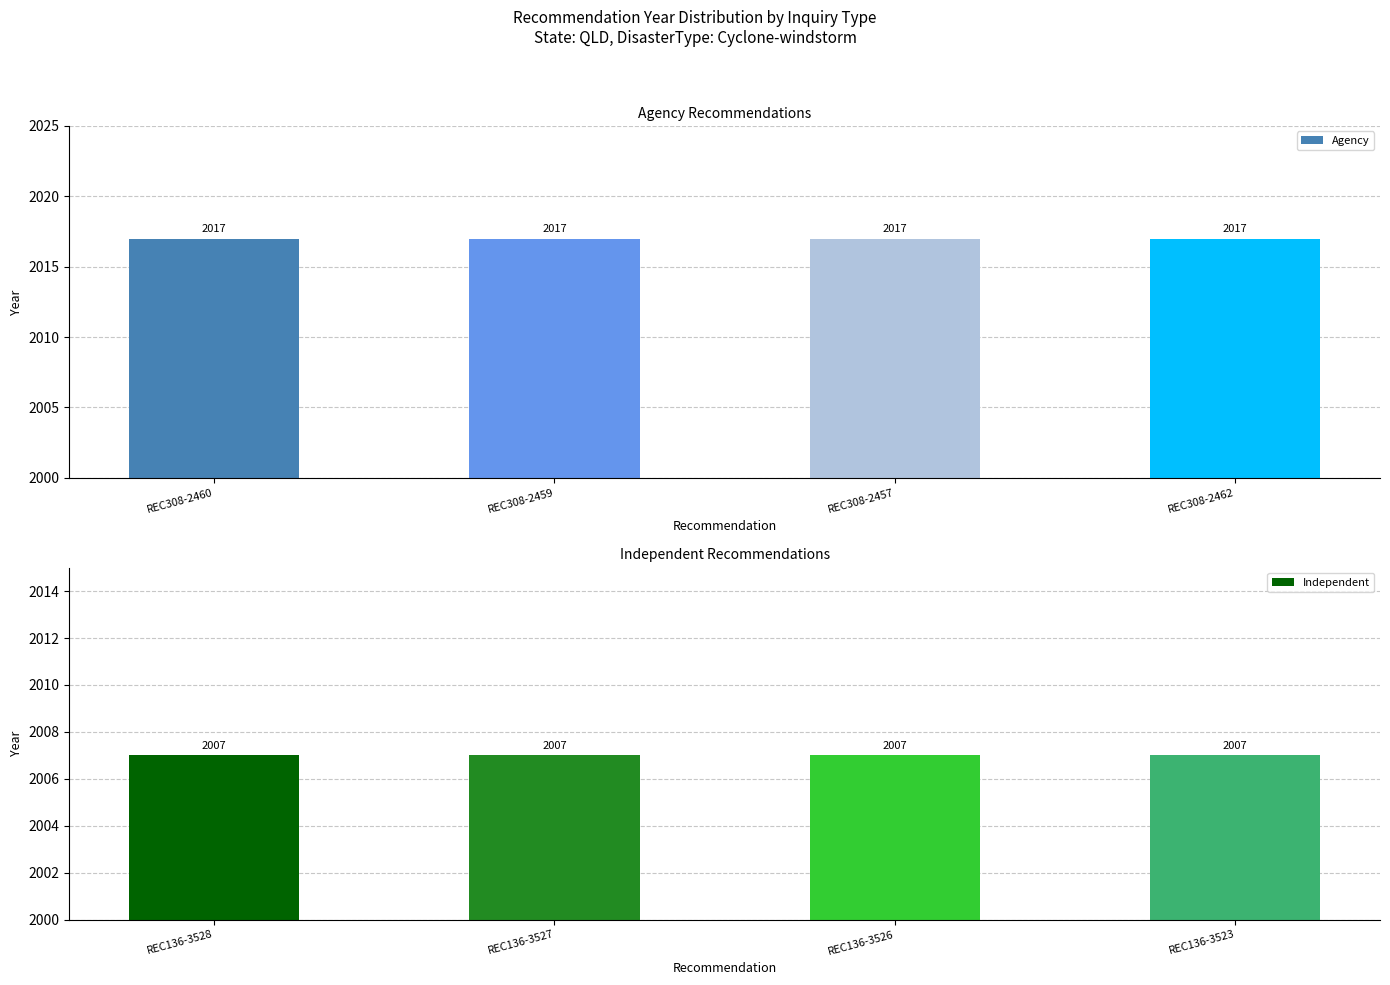

What is the sum of the Agency values at REC308-2460 and REC308-2459?

4034